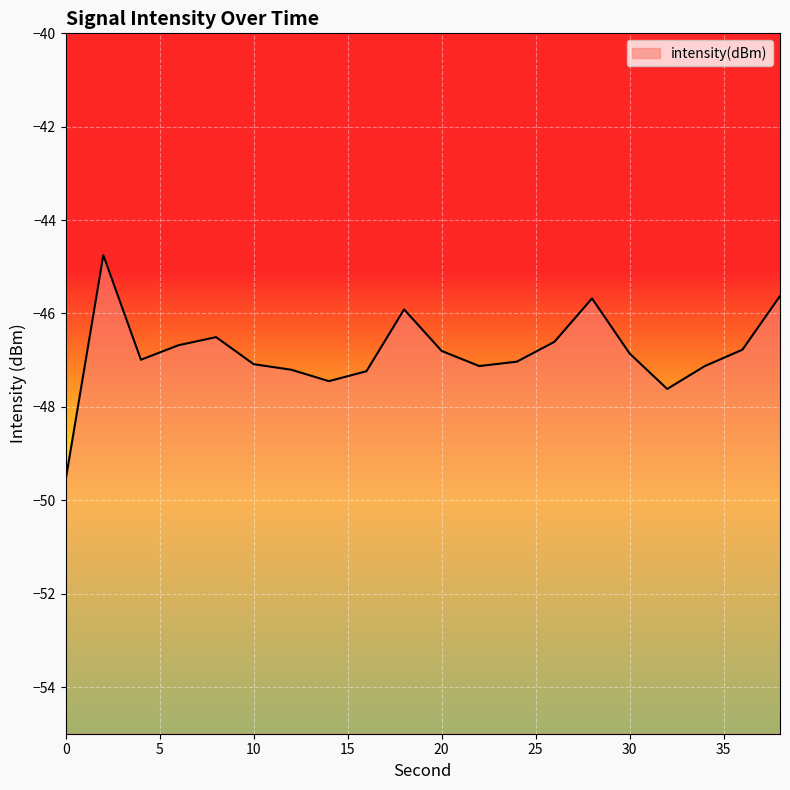

What value does the data have at 36?

-46.8